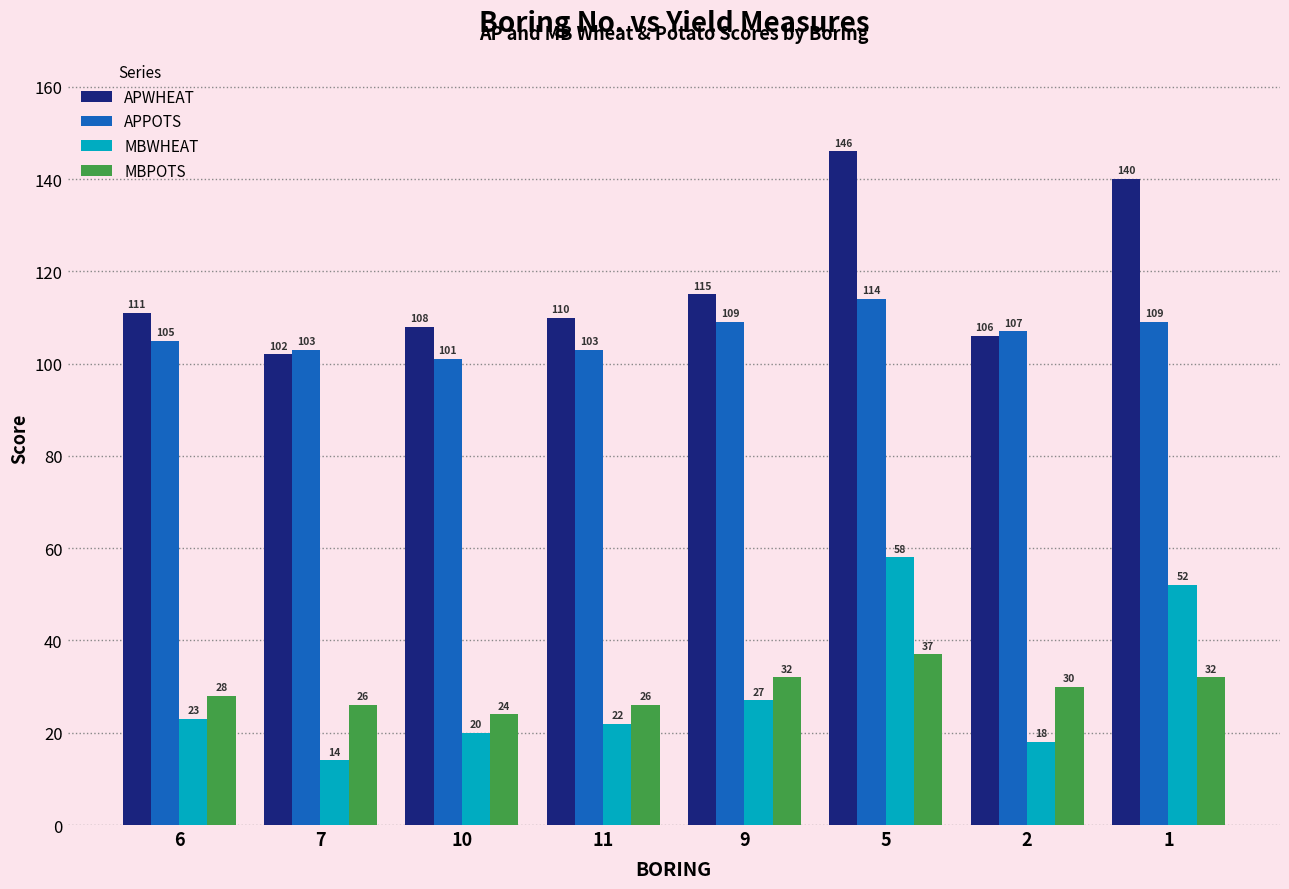

What is the difference between the highest and lowest values at 6?

88